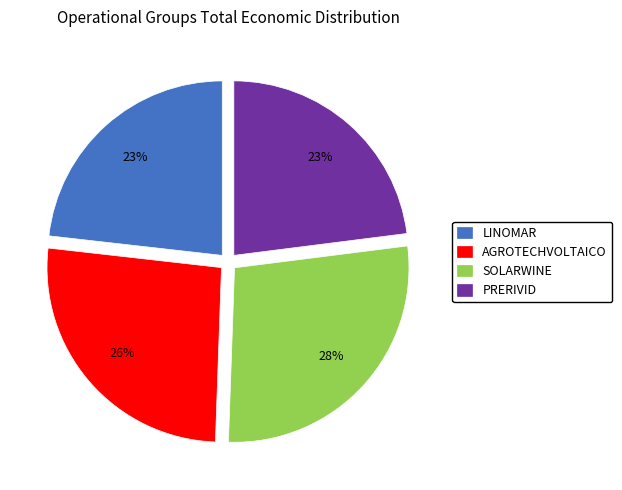

Do SOLARWINE and PRERIVID together represent more than half of the pie?

Yes